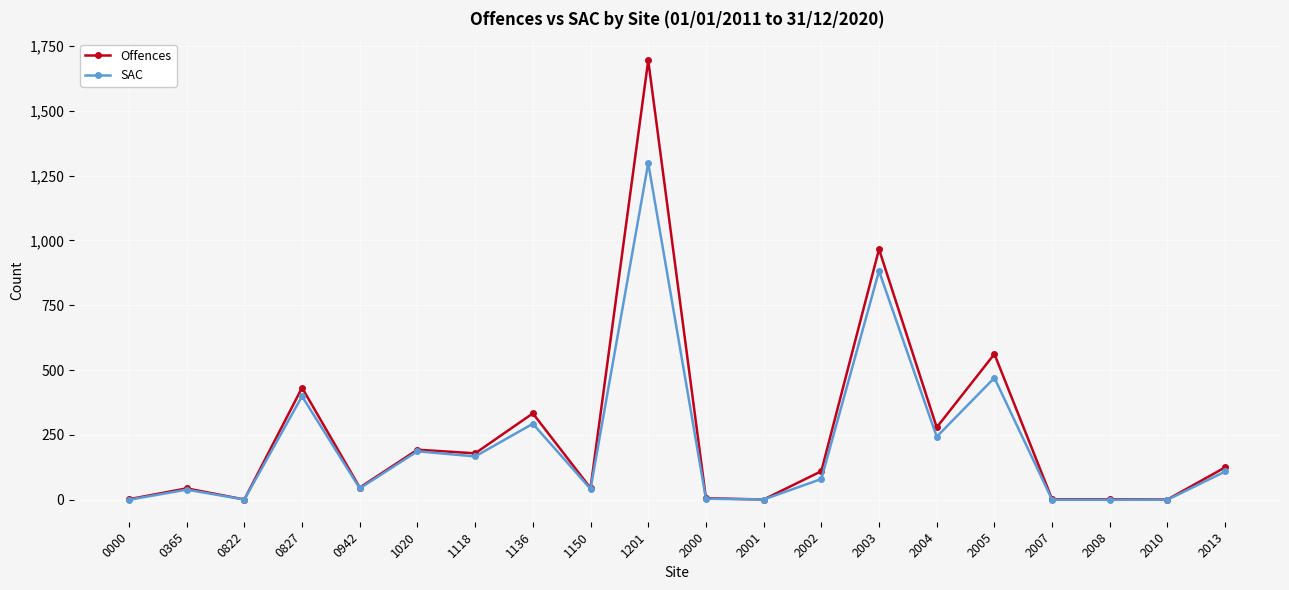

What are all the series names shown in the legend?

Offences, SAC